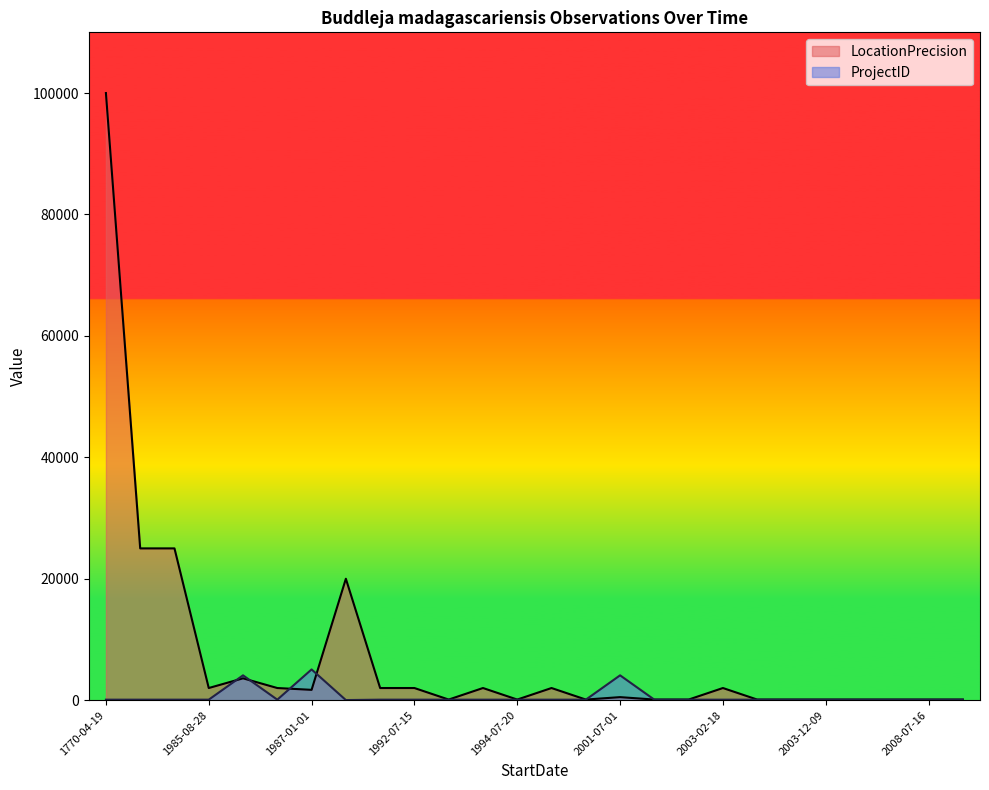

What is the difference between the highest and lowest values at 1933-09-09?

24918